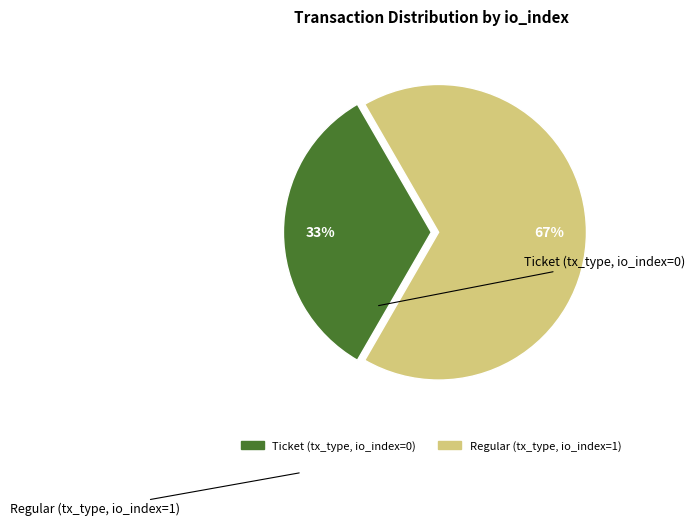

Approximately how many times larger is the value at Ticket (tx_type, io_index=0) compared to Regular (tx_type, io_index=1)?

0.5